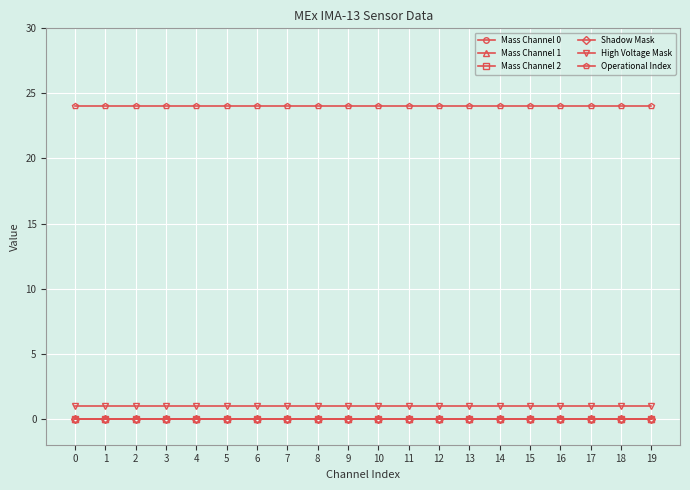

Which series has the largest total across all categories?

Operational Index